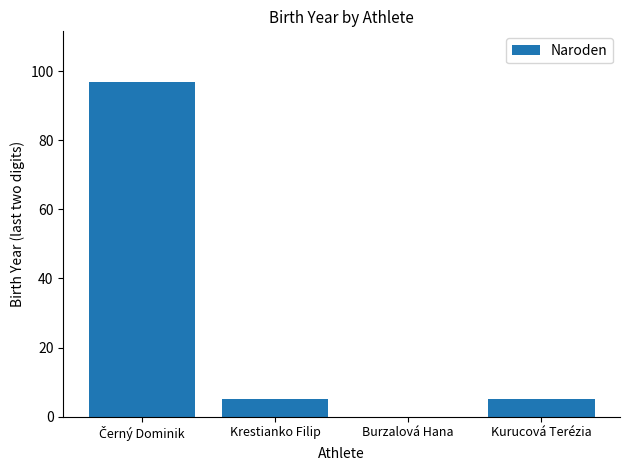

How many categories are shown in the chart?

4